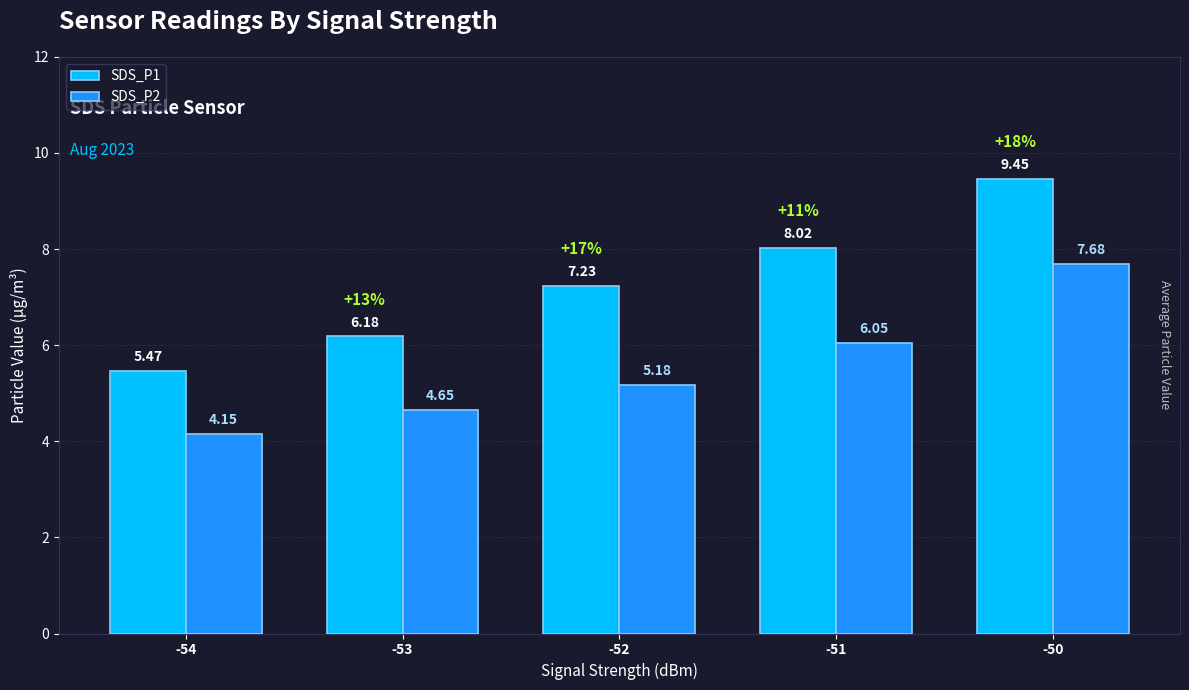

Which series changed the most between -53 and -52?

SDS_P1